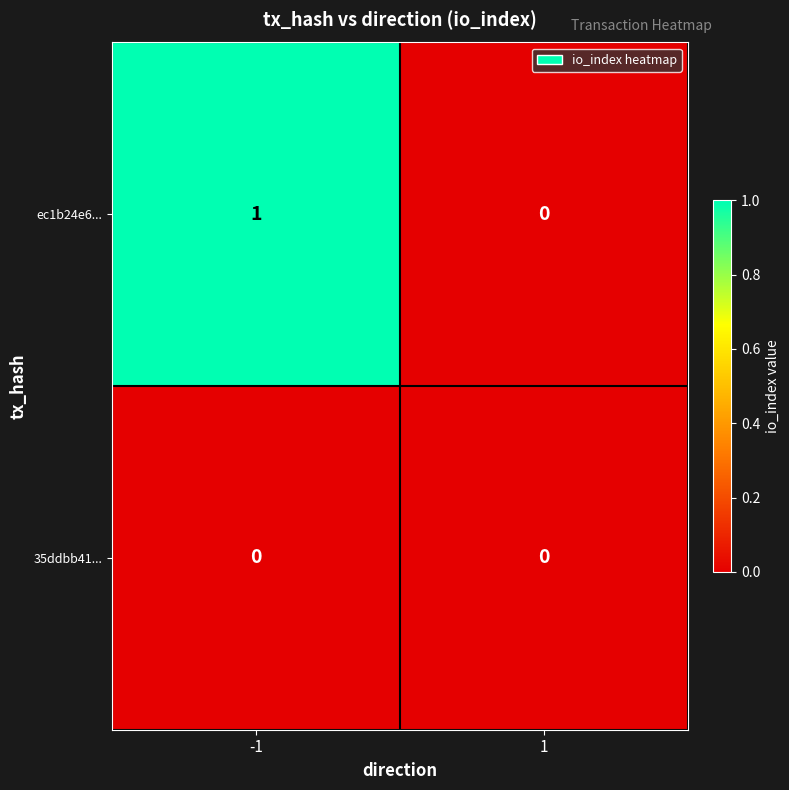

Count the number of data series in this chart.

2